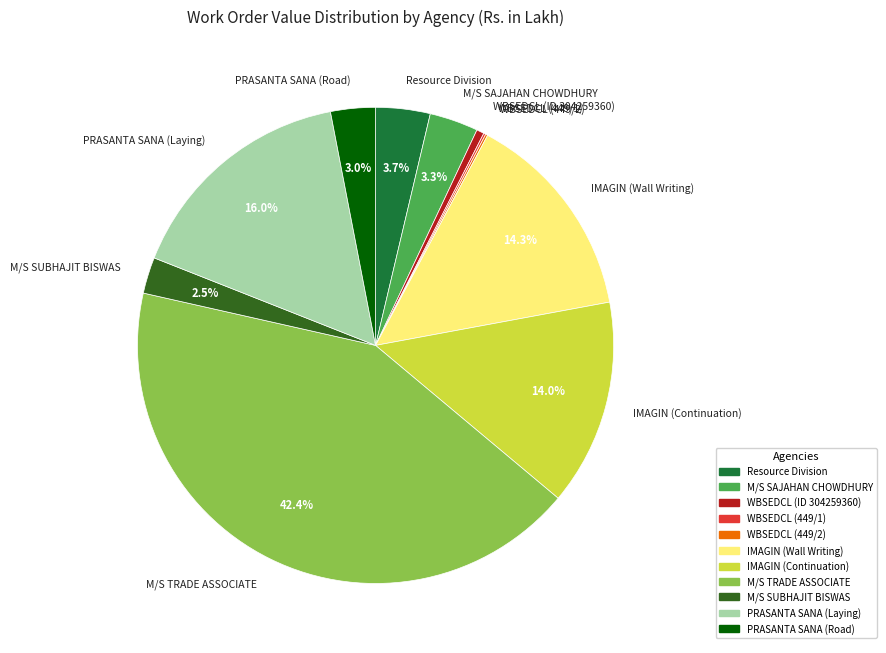

Between IMAGIN (Wall Writing) and PRASANTA SANA (Road), which is larger?

IMAGIN (Wall Writing)